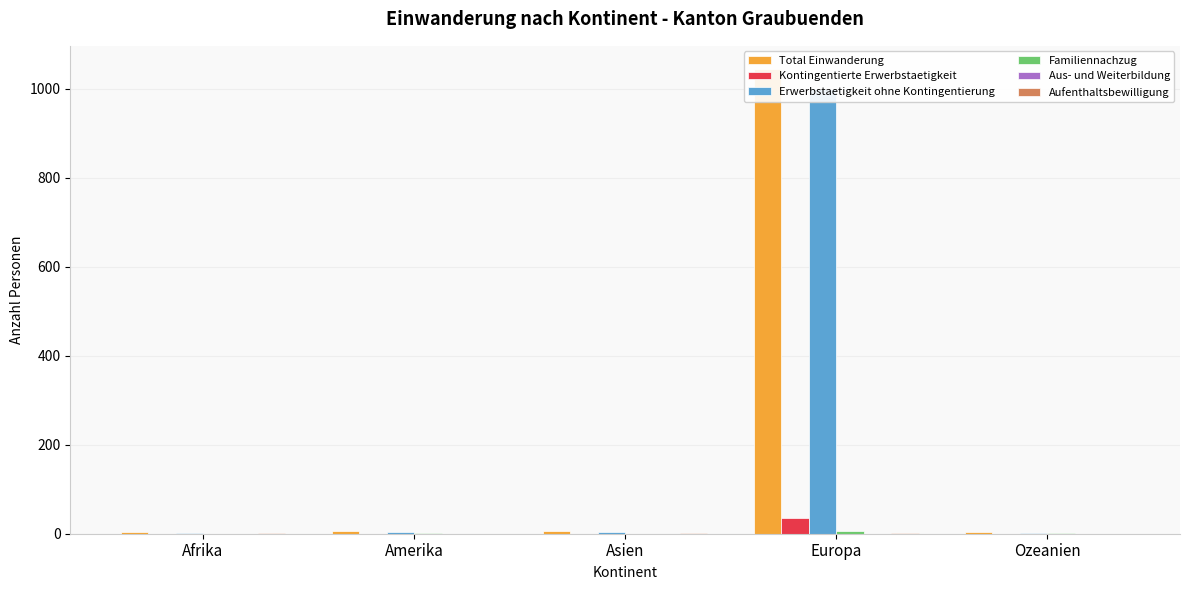

How many data points does each series have?

5